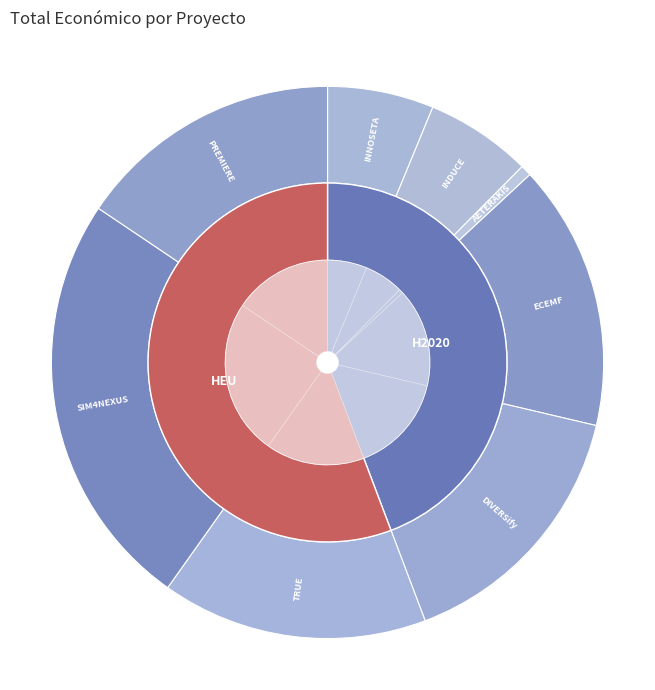

Which slice is the largest?

SIM4NEXUS